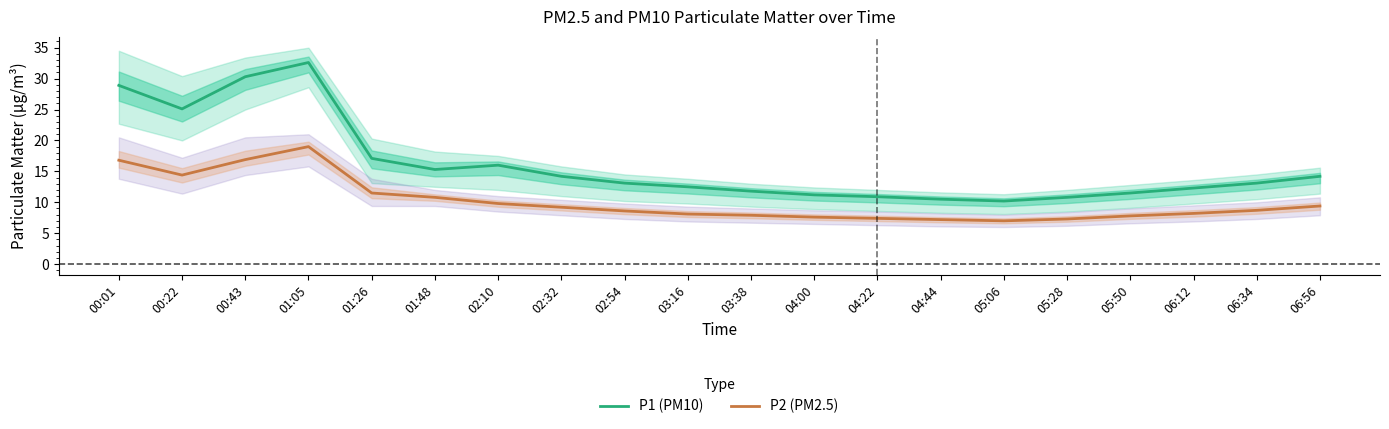

List the series in order of their overall mean, lowest first.

P2 (PM2.5), P1 (PM10)